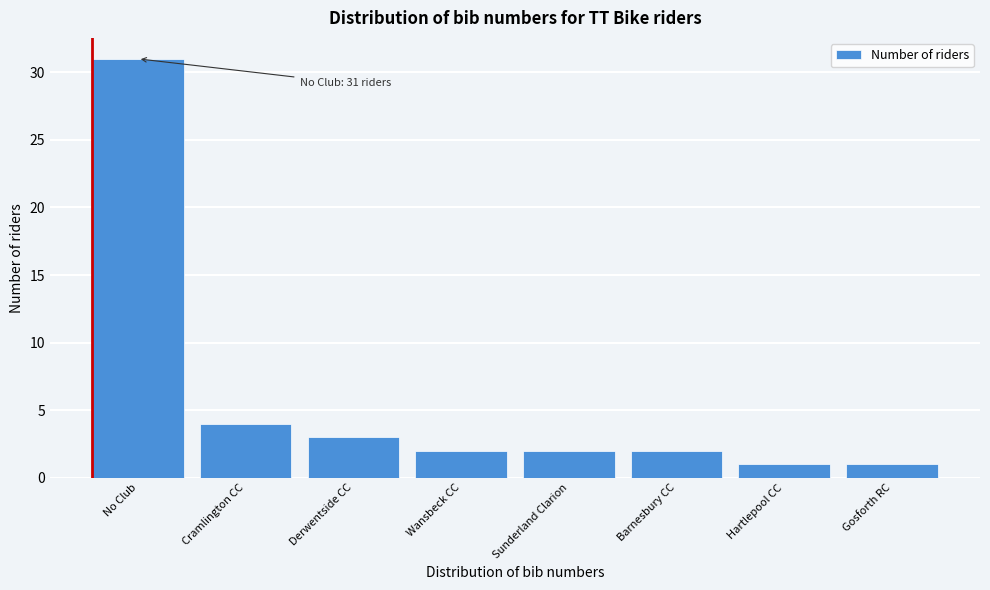

Reading left to right, extract all data points from this chart.

No Club=31	Cramlington CC=4	Derwentside CC=3	Wansbeck CC=2	Sunderland Clarion=2	Barnesbury CC=2	Hartlepool CC=1	Gosforth RC=1